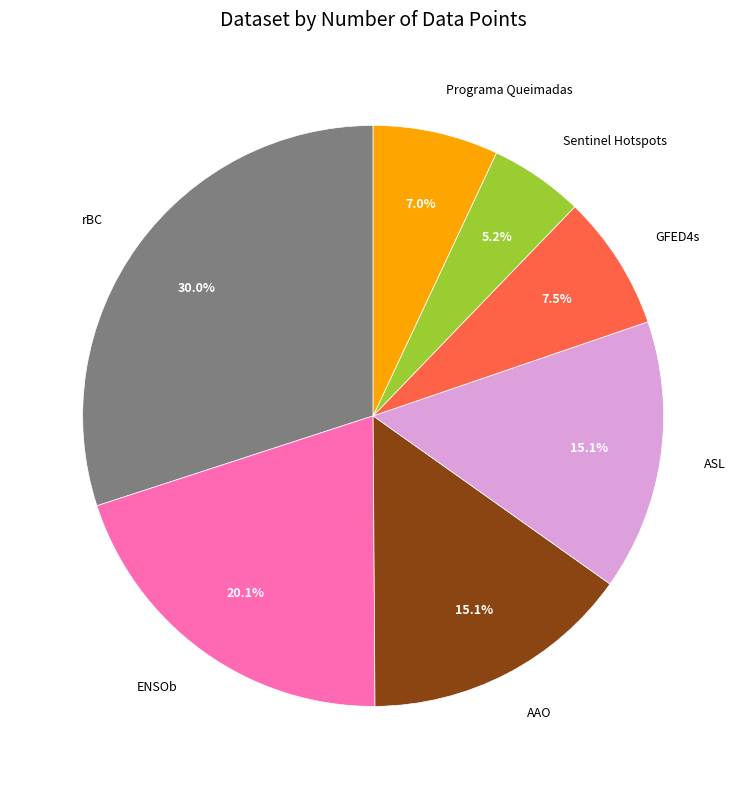

What percentage is the Programa Queimadas slice, to the nearest percent?

7%